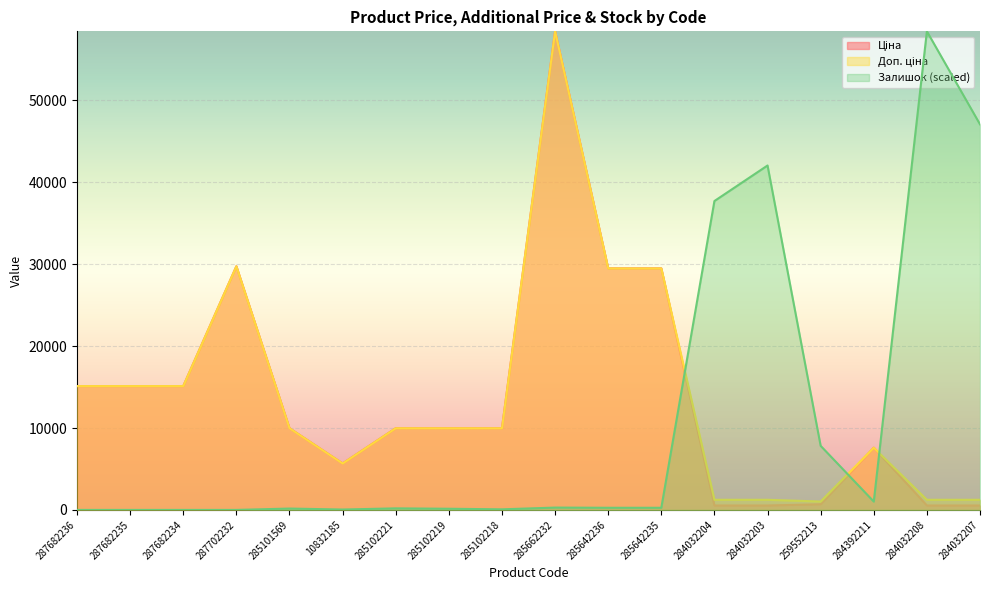

True or false: Залишок has more than 0 interior local peaks.

True